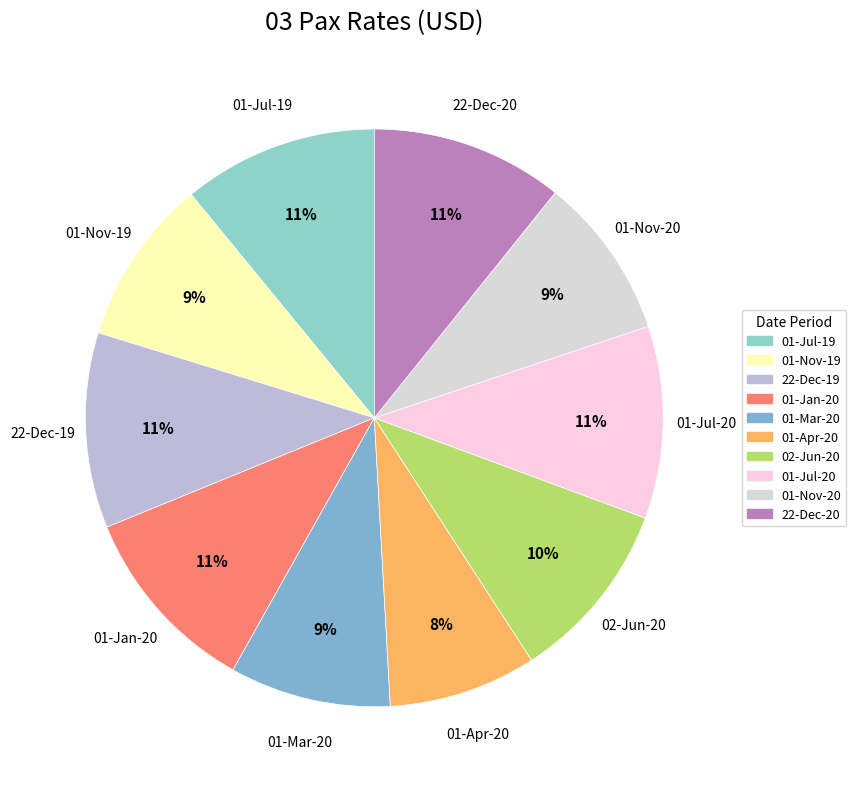

How many slices are in this pie chart?

10